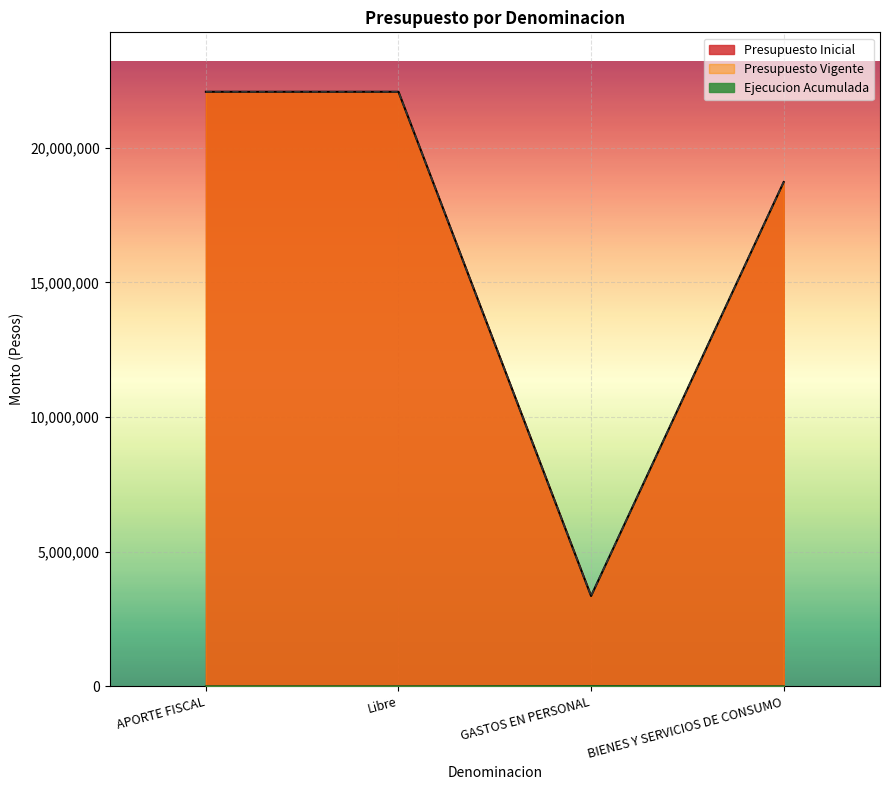

True or false: Presupuesto Inicial has a value of 22082791 at Libre.

True